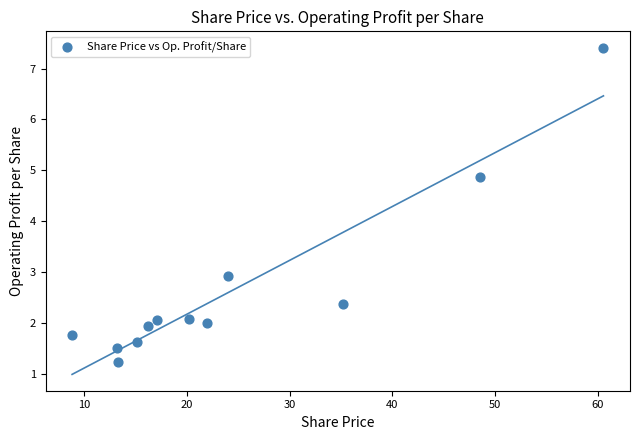

What Y value in the scatter plot is closest to 4?

4.9